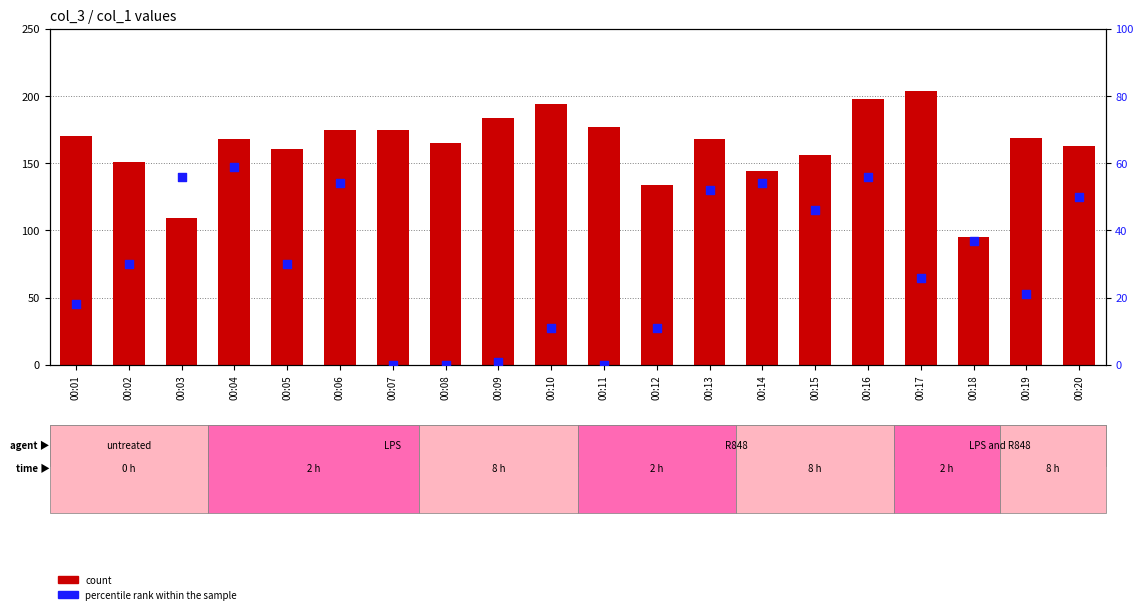

Which series has the largest total across all categories?

count